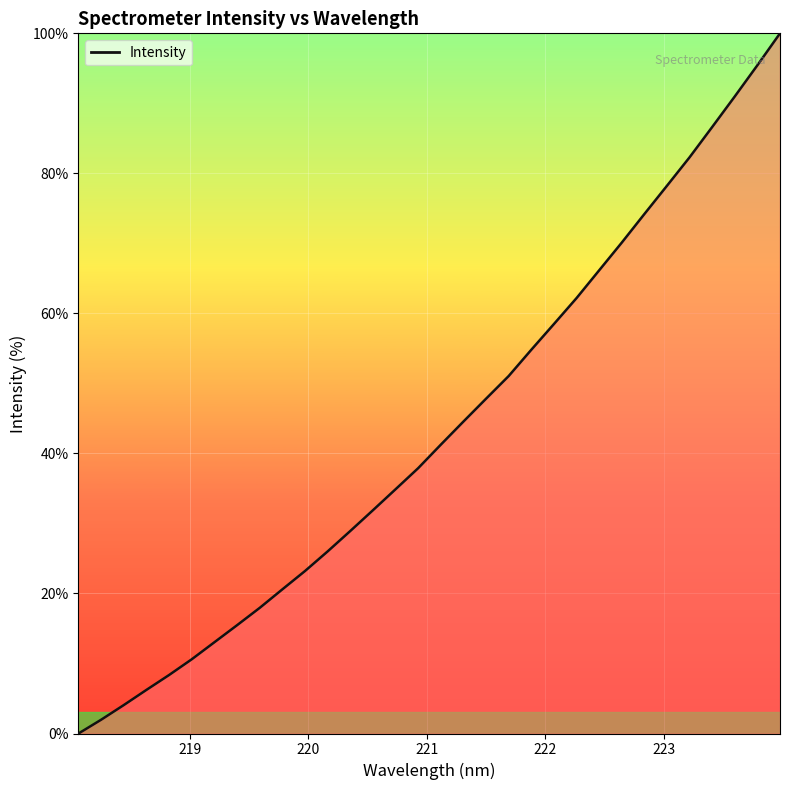

What is the greatest value displayed?

100.0